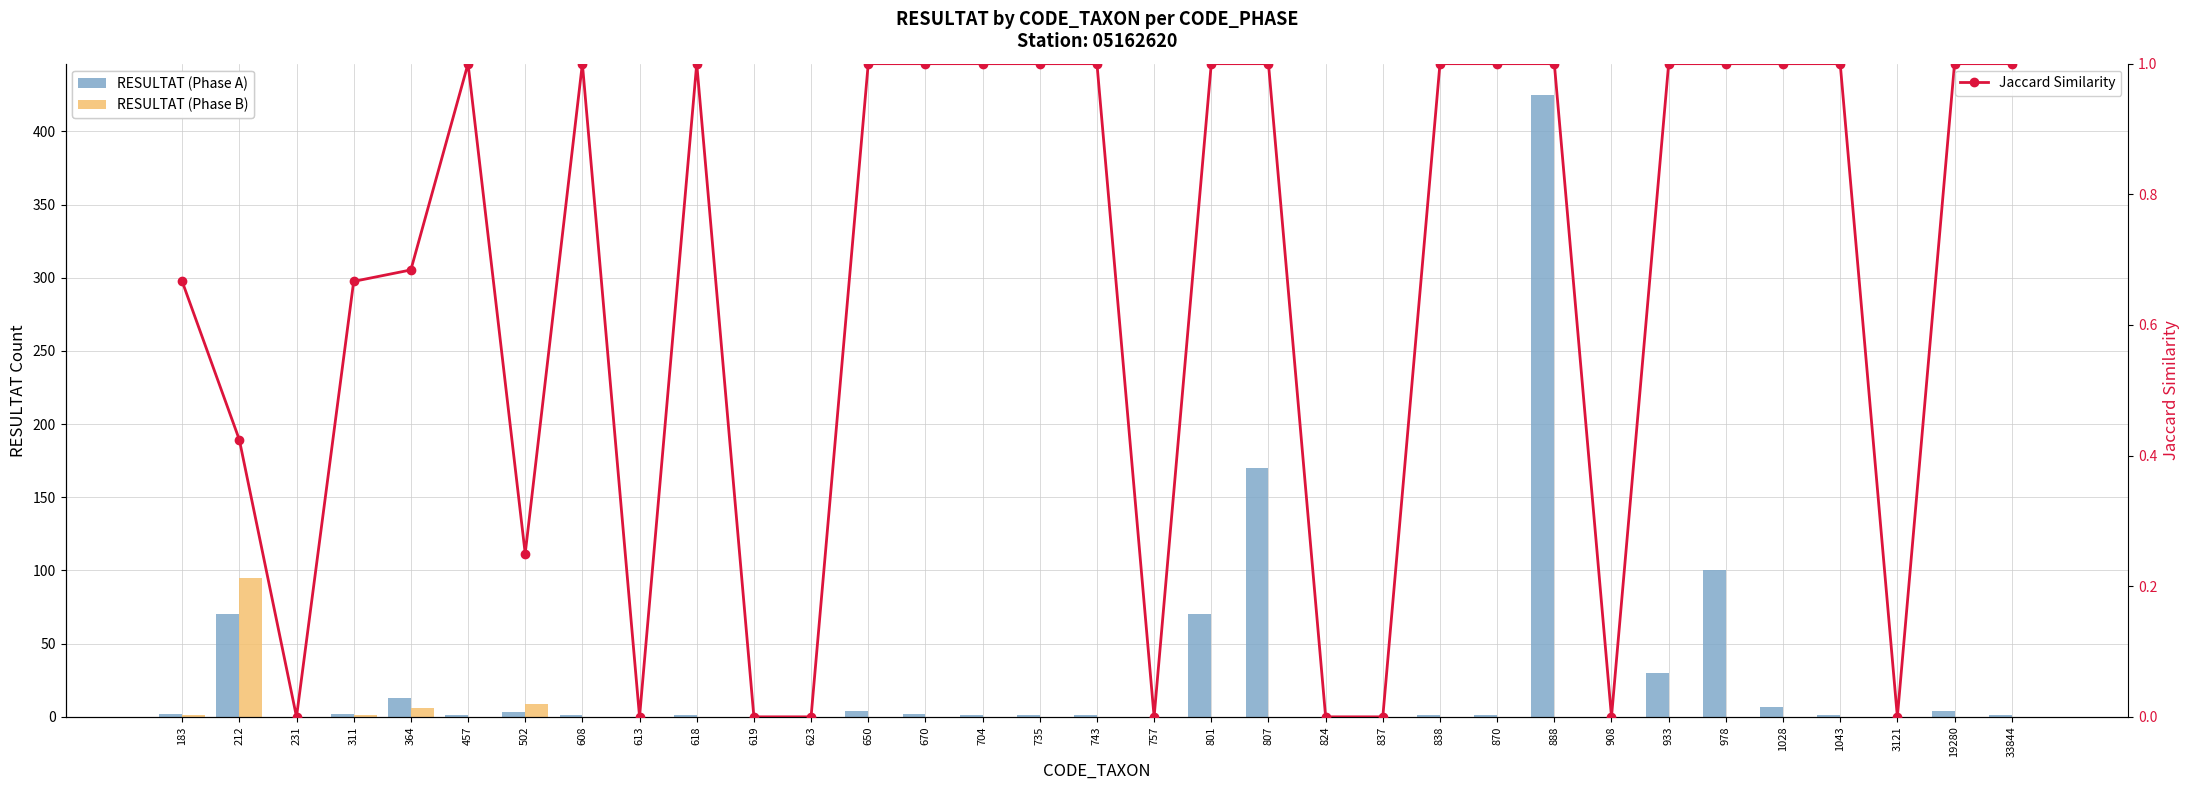

Which series has the widest spread of values?

RESULTAT (Phase A)